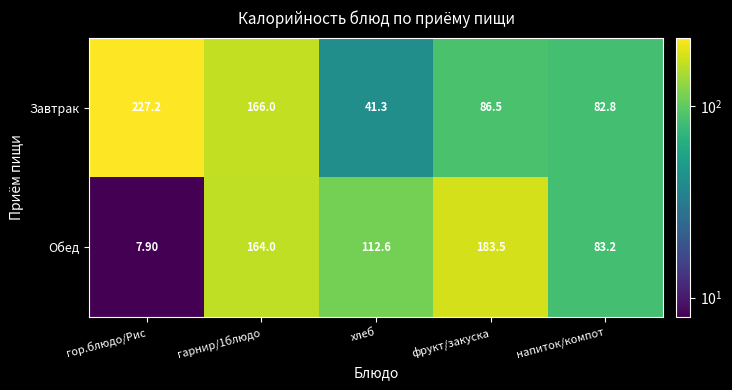

What is the difference between the maximum and minimum values in the Обед series?

175.6